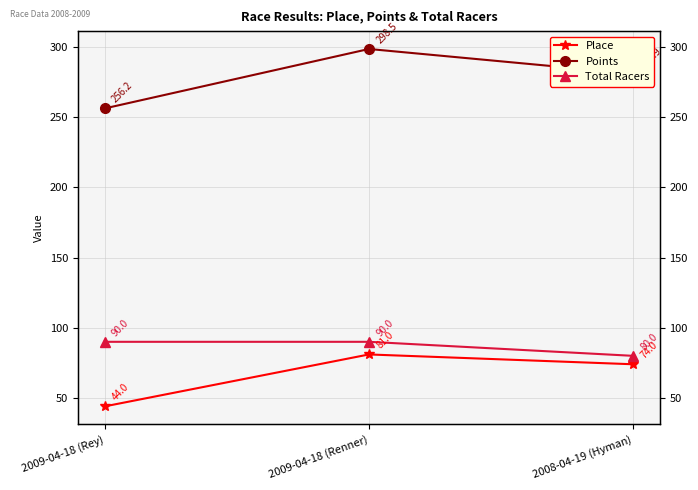

At which label is Place closest to 62?

2008-04-19 (Hyman)